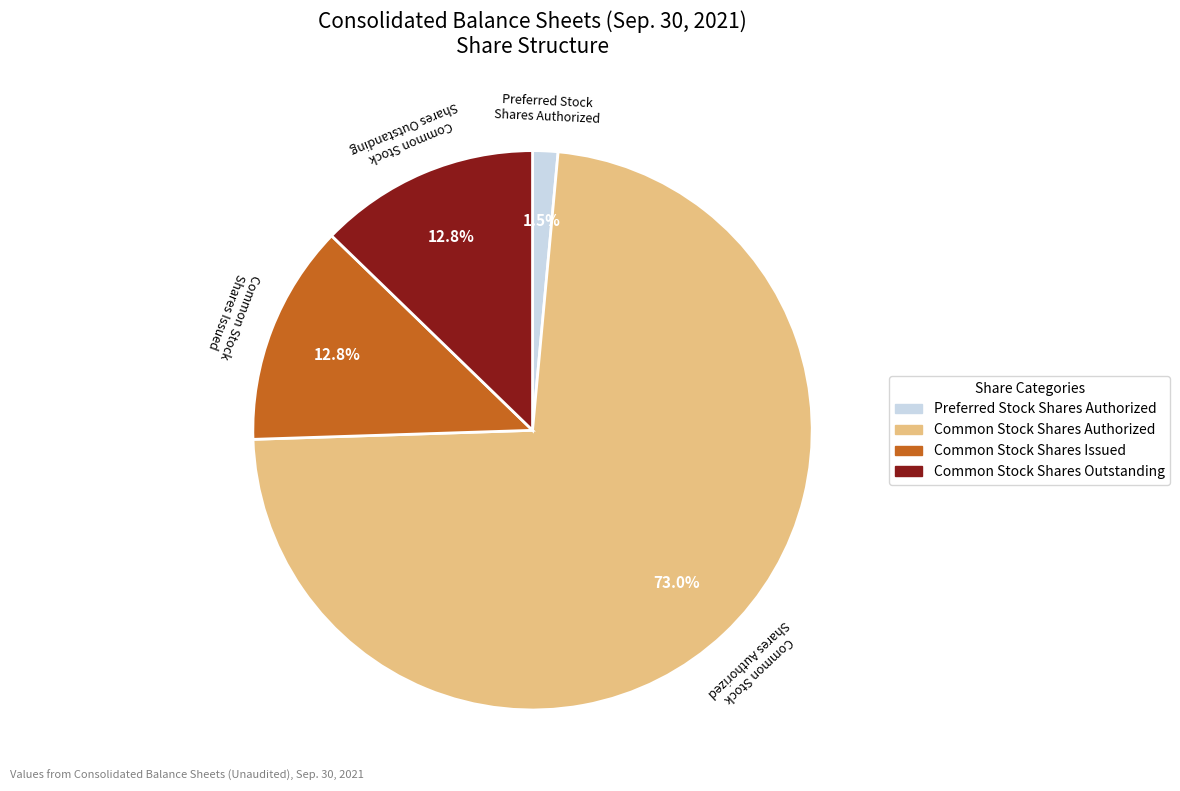

Does Common Stock Shares Authorized account for over 50% of the chart?

Yes